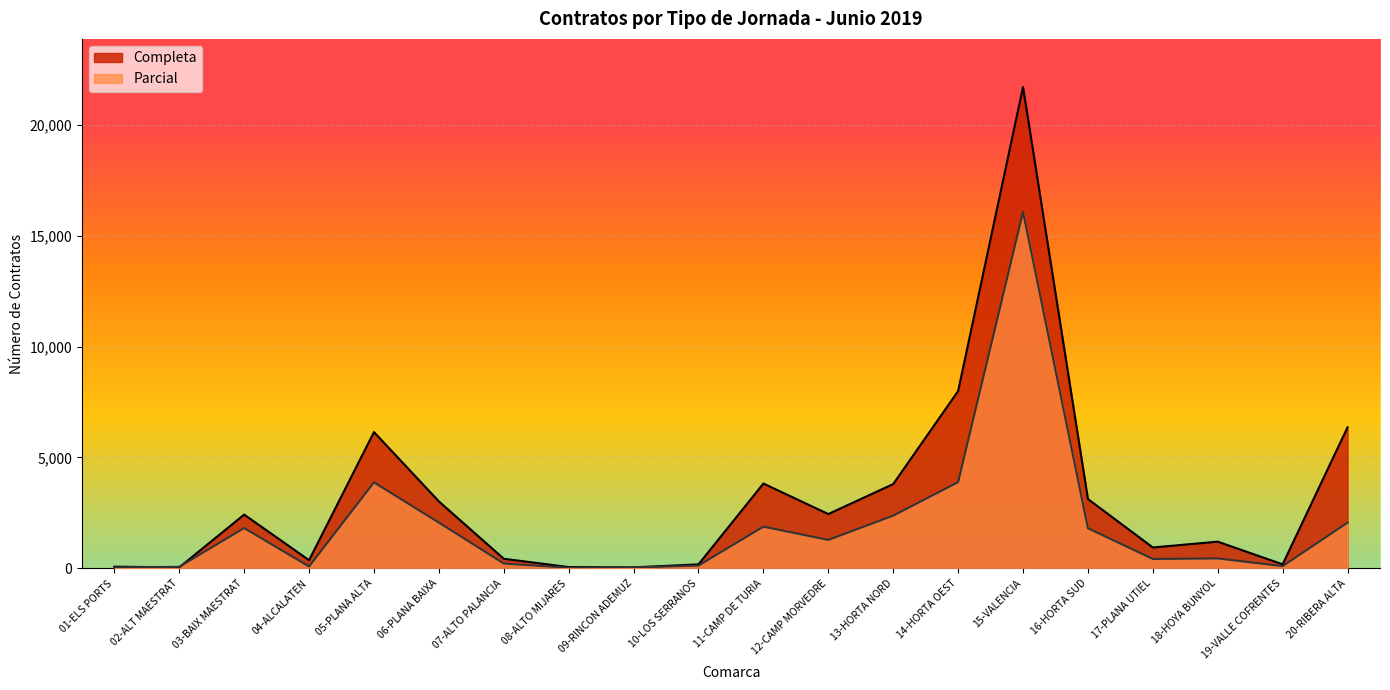

How many lines are shown in the chart?

2